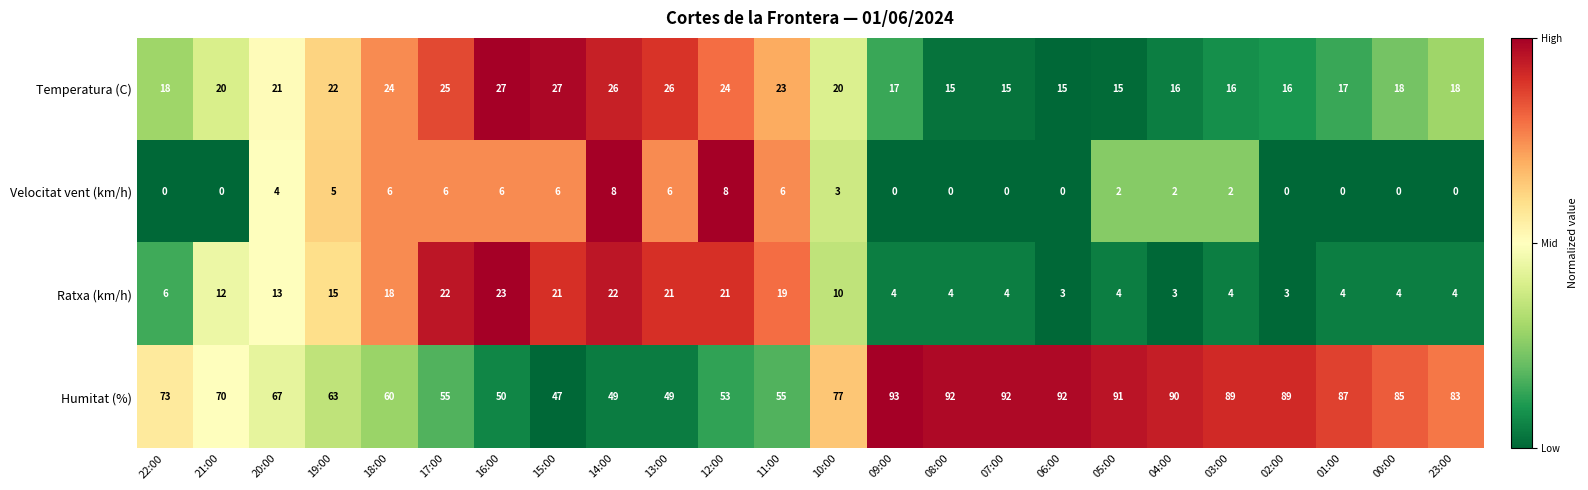

What is the sum of the Humitat (%) values at 19:00 and 13:00?

112